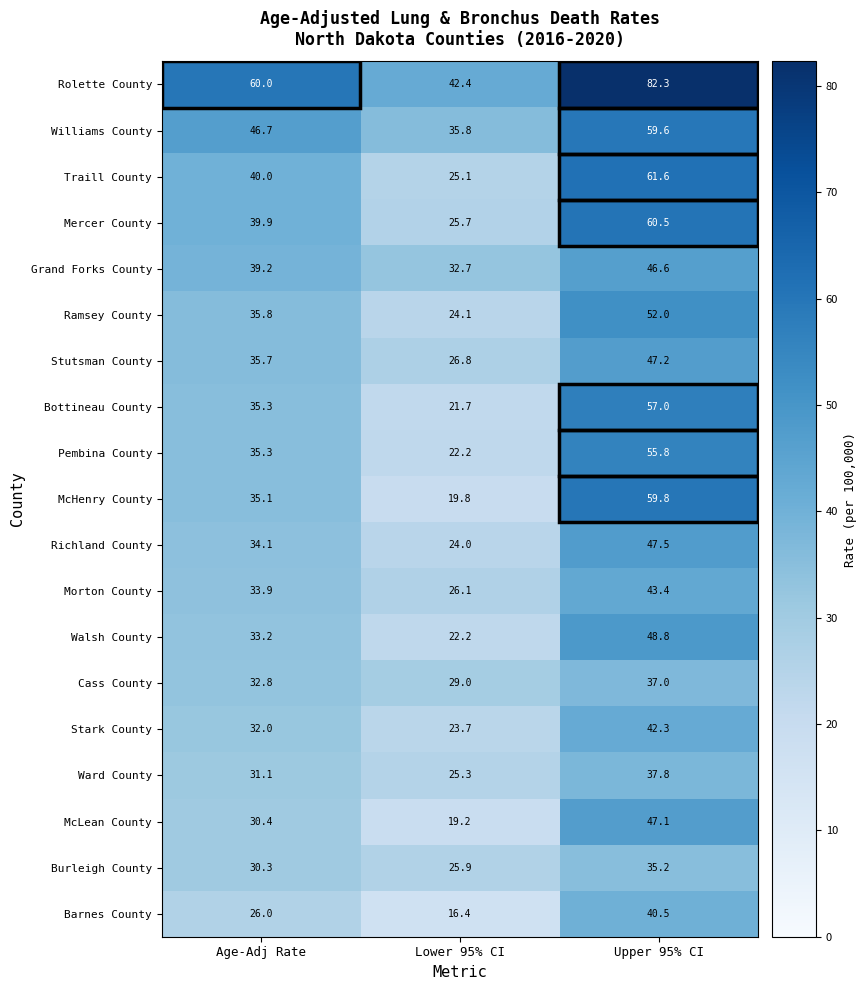

At Upper 95% CI, list the series in order from largest to smallest.

Rolette County, Traill County, Mercer County, McHenry County, Williams County, Bottineau County, Pembina County, Ramsey County, Walsh County, Richland County, Stutsman County, McLean County, Grand Forks County, Morton County, Stark County, Barnes County, Ward County, Cass County, Burleigh County